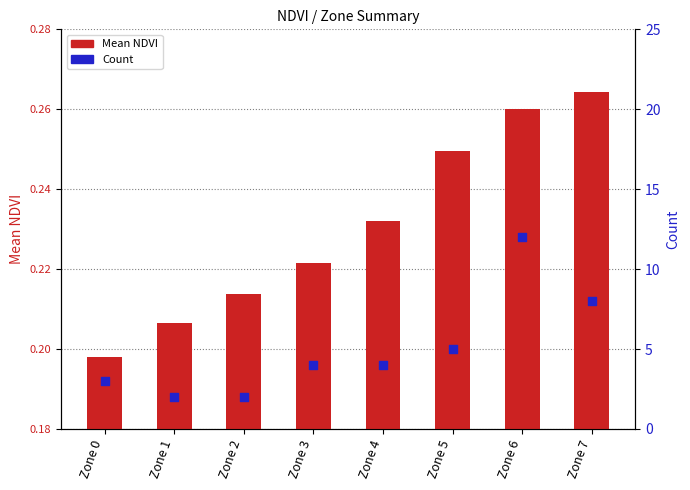

At which category is the sum across all series the highest?

Zone 6